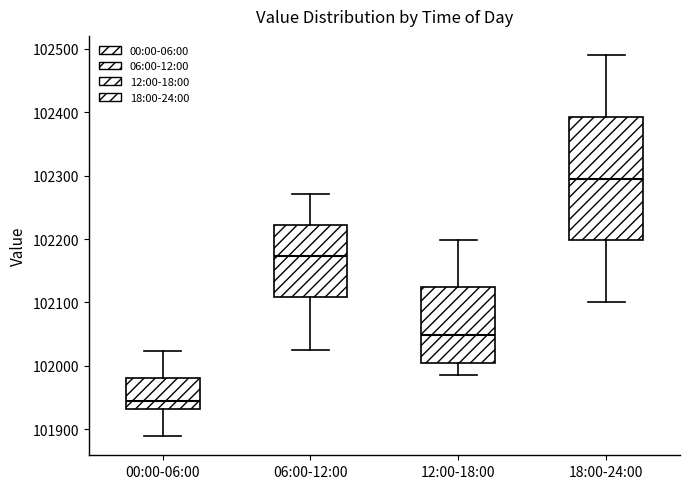

Reading left to right, transcribe this box plot: for each box, give where its median line is, the range the box spans, and where its two whiskers end, as read against the y-axis. The values are not printed on the chart, so give them approximately, as read against the axis.

00:00-06:00: median 101940, box 101930 to 101980, whiskers 101890 to 102020
06:00-12:00: median 102170, box 102110 to 102220, whiskers 102030 to 102270
12:00-18:00: median 102050, box 102000 to 102120, whiskers 101990 to 102200
18:00-24:00: median 102300, box 102200 to 102390, whiskers 102100 to 102490